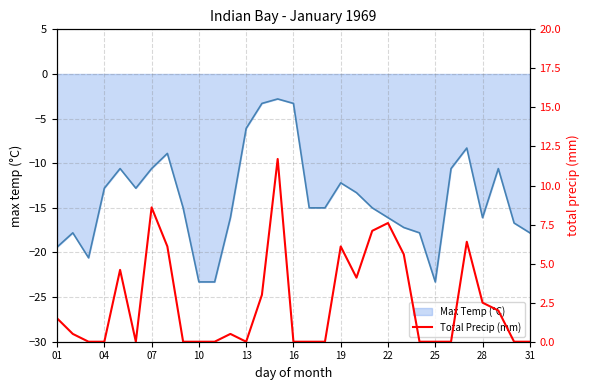

True or false: the data has more than 2 interior local peaks.

True